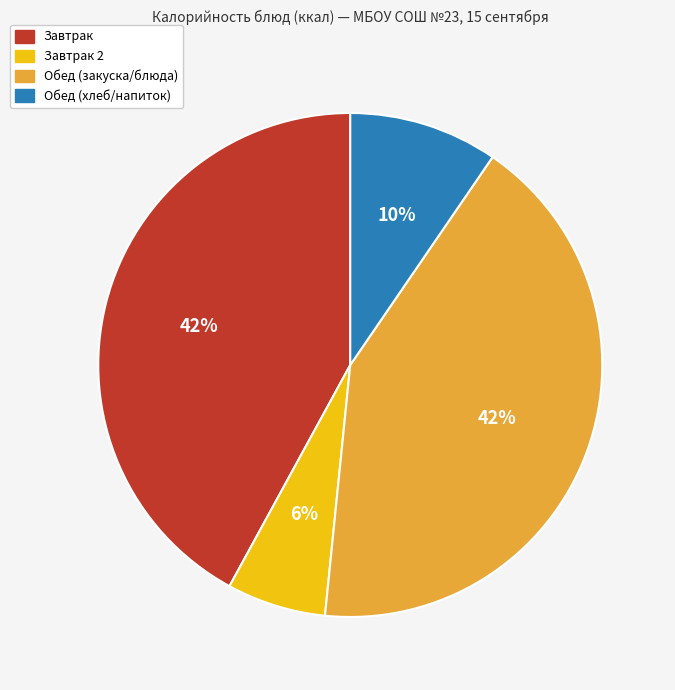

To the nearest percent, what is the average slice percentage?

25%